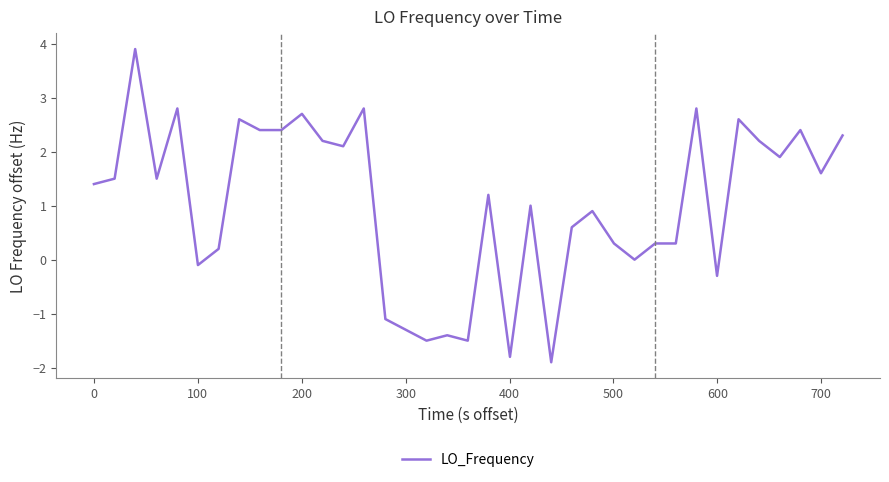

What is the greatest value displayed?

3.9